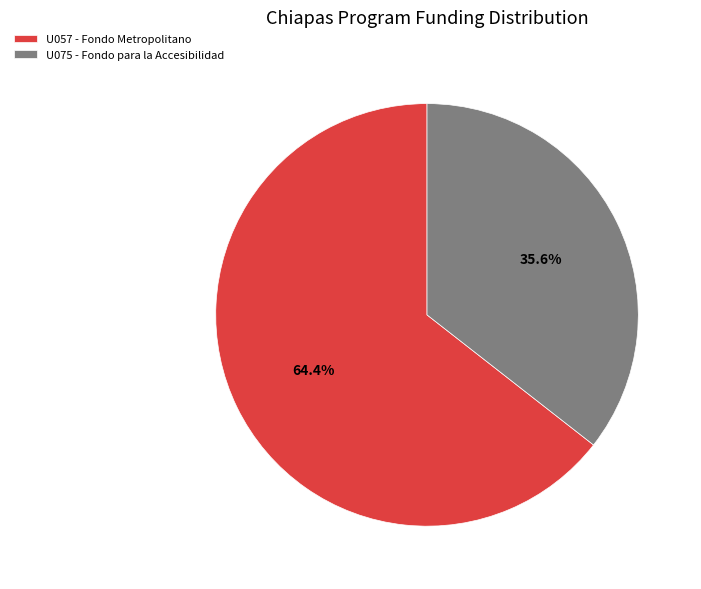

Is there any slice that represents more than half of the pie?

Yes